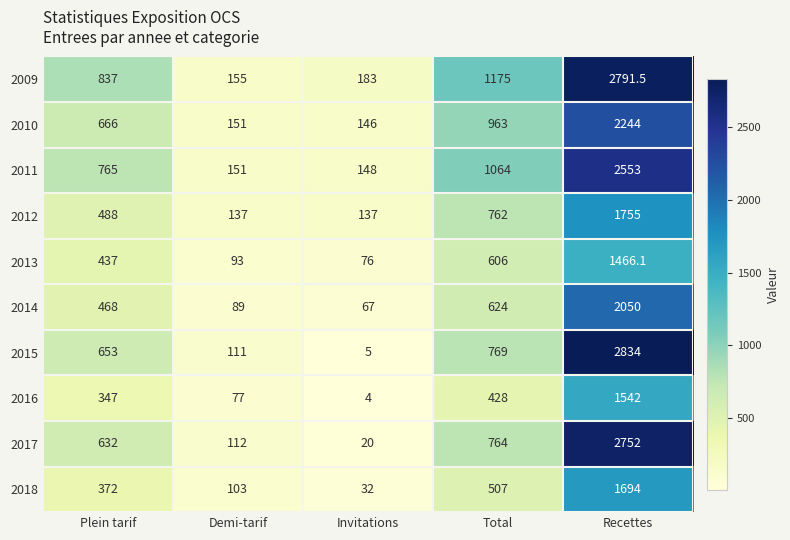

Which category has the highest value across all series?

Recettes